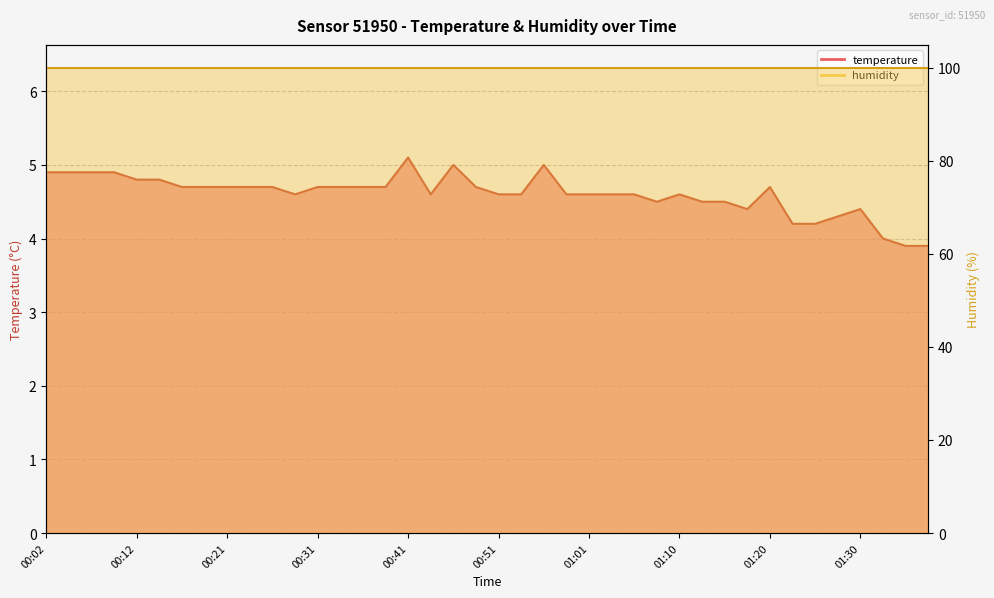

How many interior local peaks (higher than both neighbors) does the data have?

6